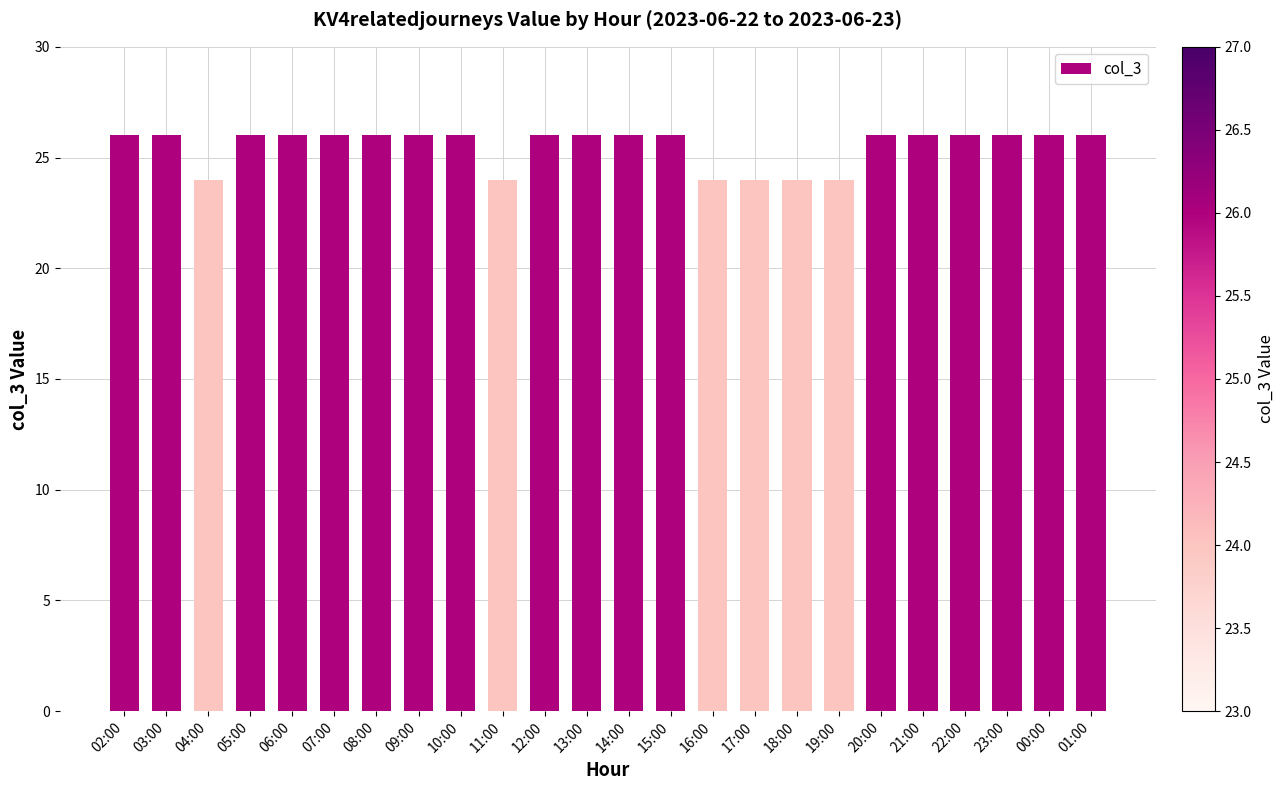

What is the label of the 19th bar from the right?

07:00